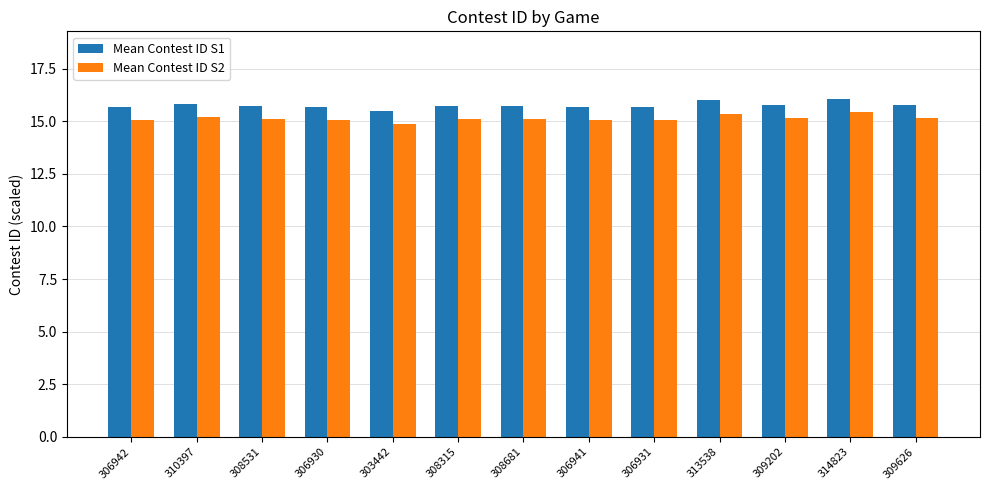

What position from the right is 310397?

12